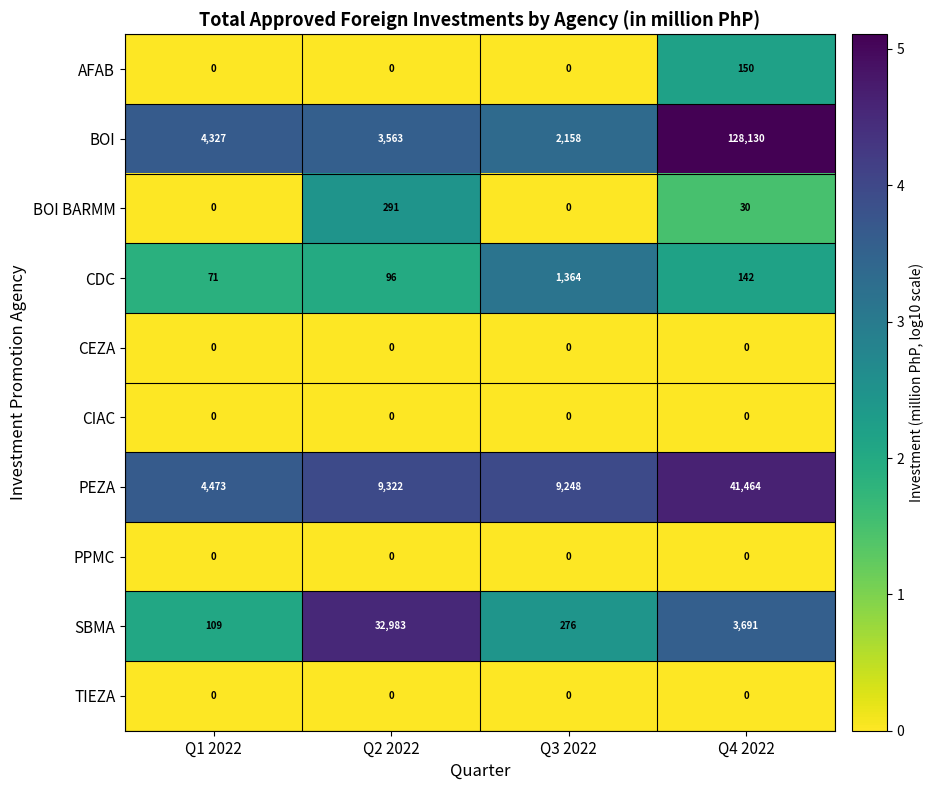

What is the approximate value of SBMA at Q2 2022?

32983